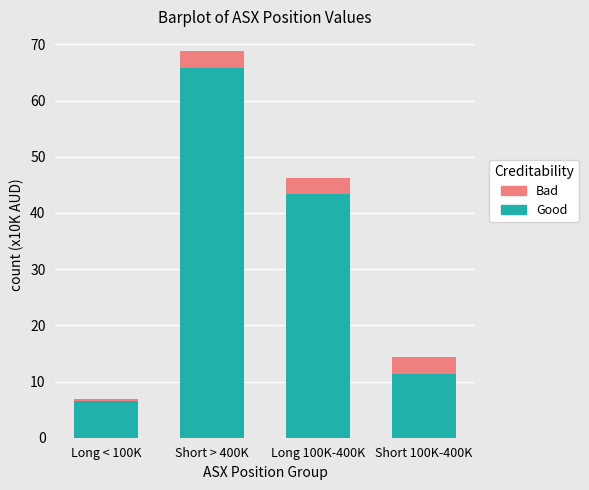

Where is Good nearest to the value 36?

Long 100K-400K